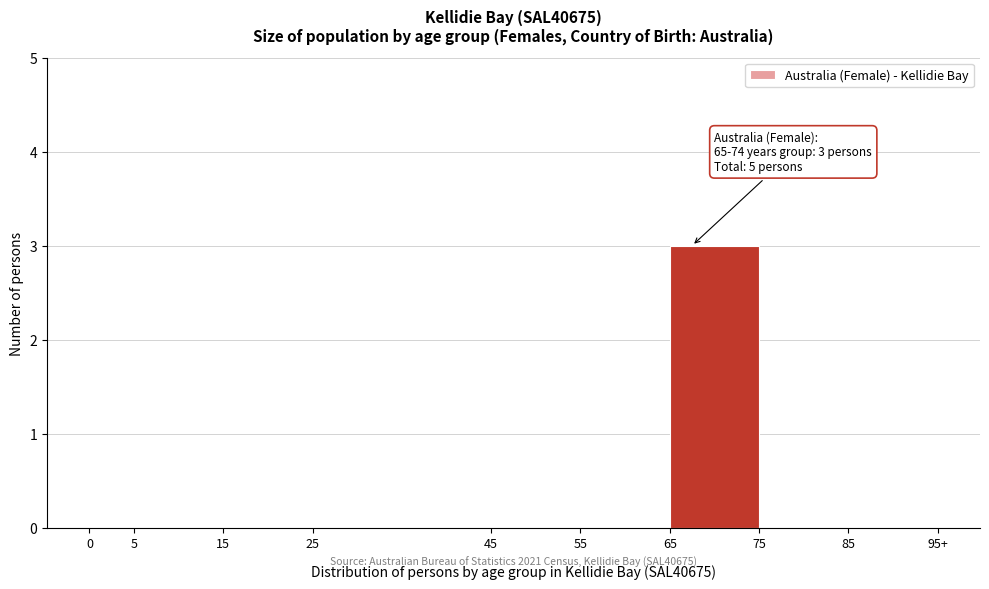

Reading left to right, list all the values displayed in this chart.

0=0	5=0	15=0	25=0	45=0	55=0	65=3	75=0	85=0